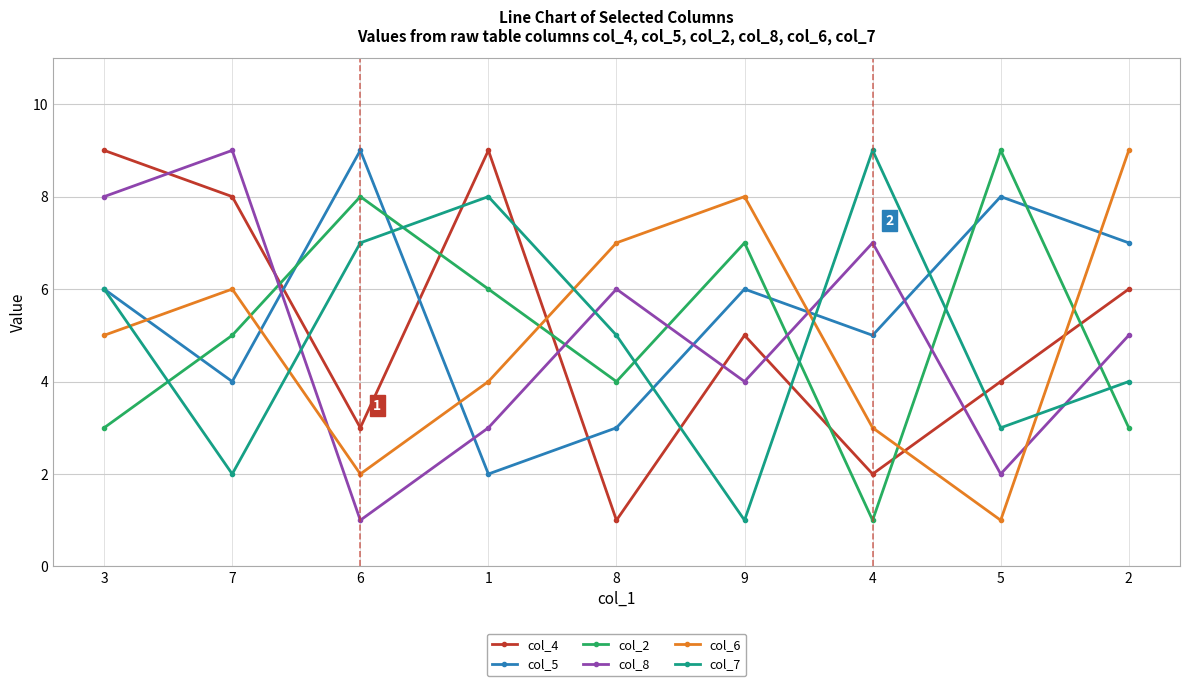

What is the spread (max minus min) of values at 2?

6